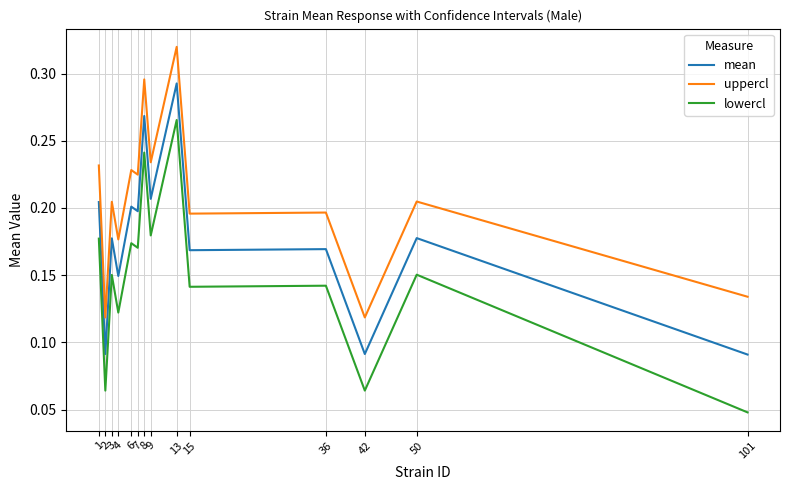

Is this an area chart (filled region under the line)?

No